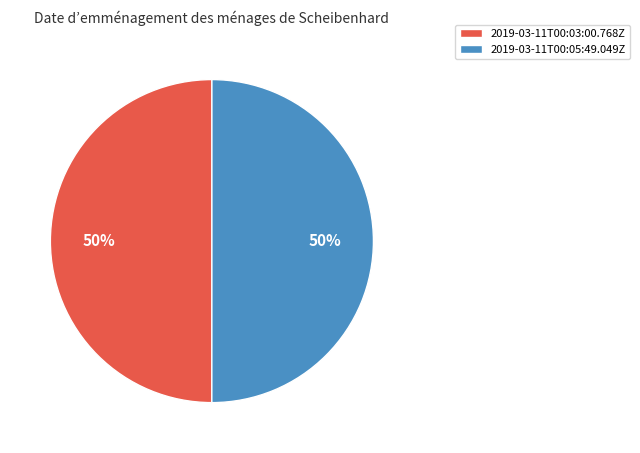

Is the sum of 2019-03-11T00:03:00.768Z and 2019-03-11T00:05:49.049Z greater than half?

Yes